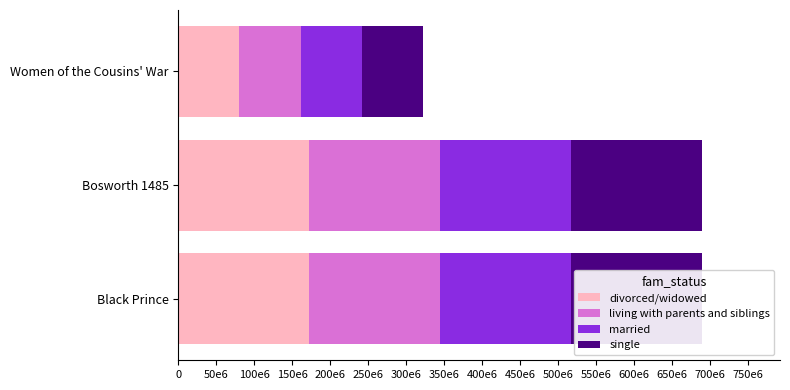

What are all the series names shown in the legend?

divorced/widowed, living with parents and siblings, married, single